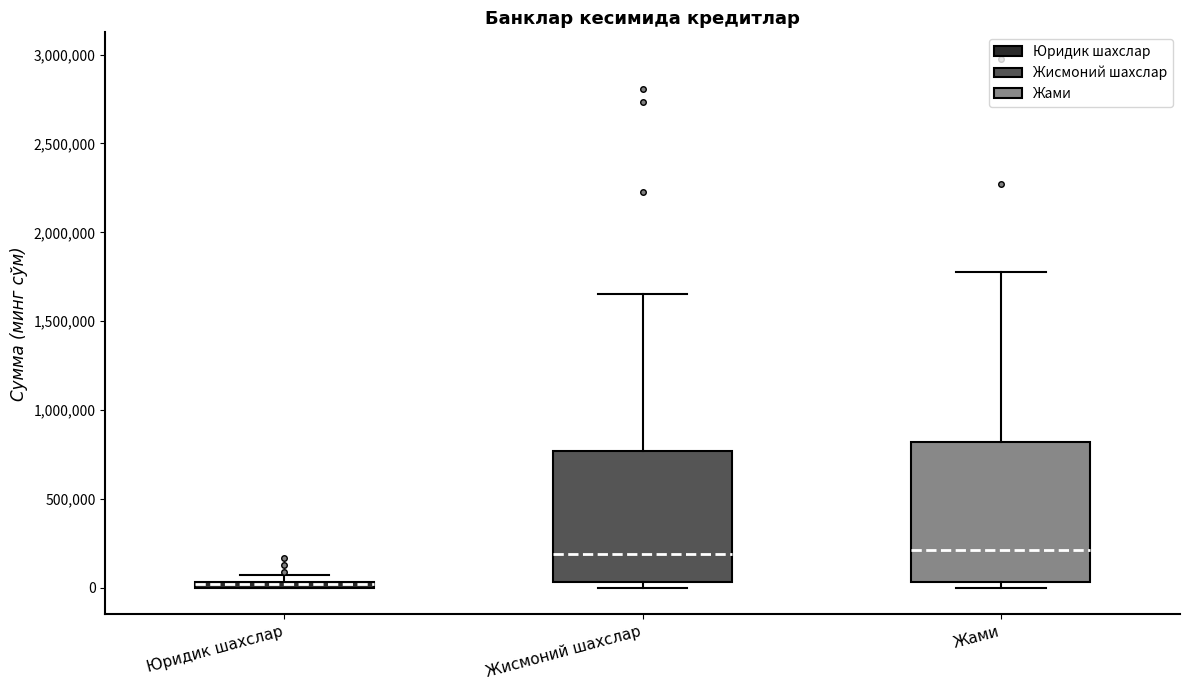

Which box is the tallest, from its lower edge to its upper edge?

Жами